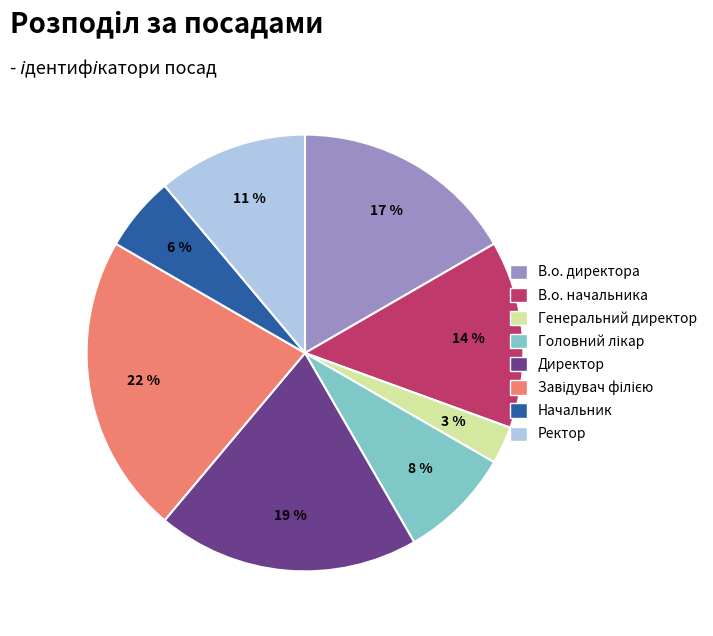

What is the smallest slice in the pie chart?

Генеральний директор